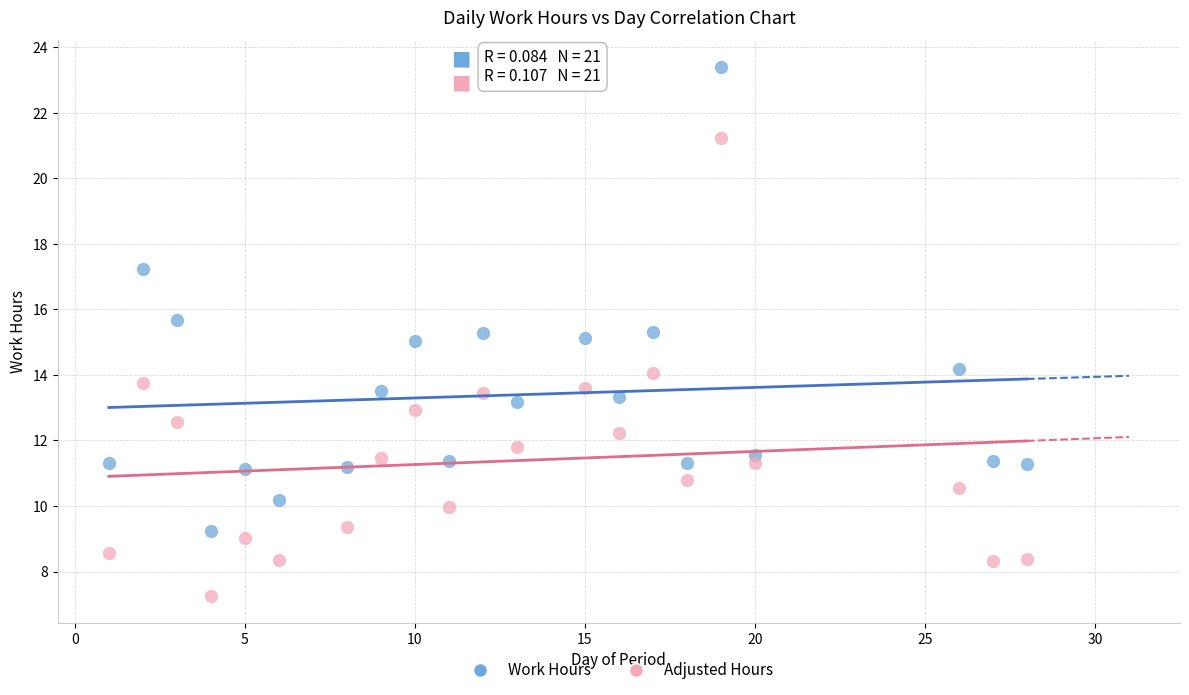

What is the X range (max minus min) for the scatter plot?

27.0